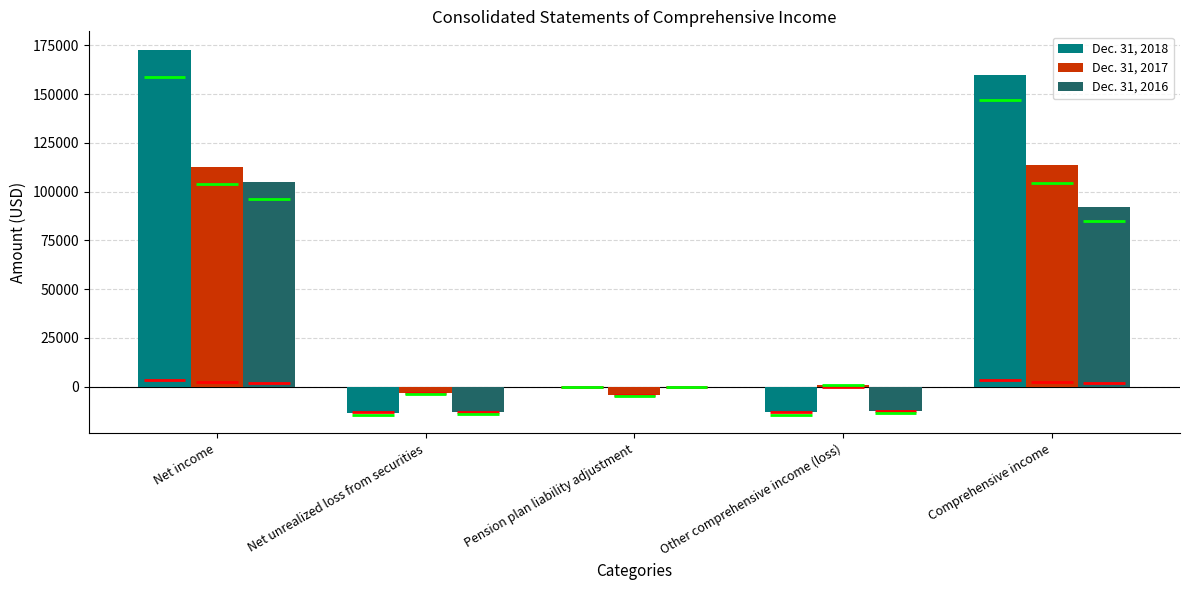

Which has a higher value, Net unrealized loss from securities or Net income?

Net income